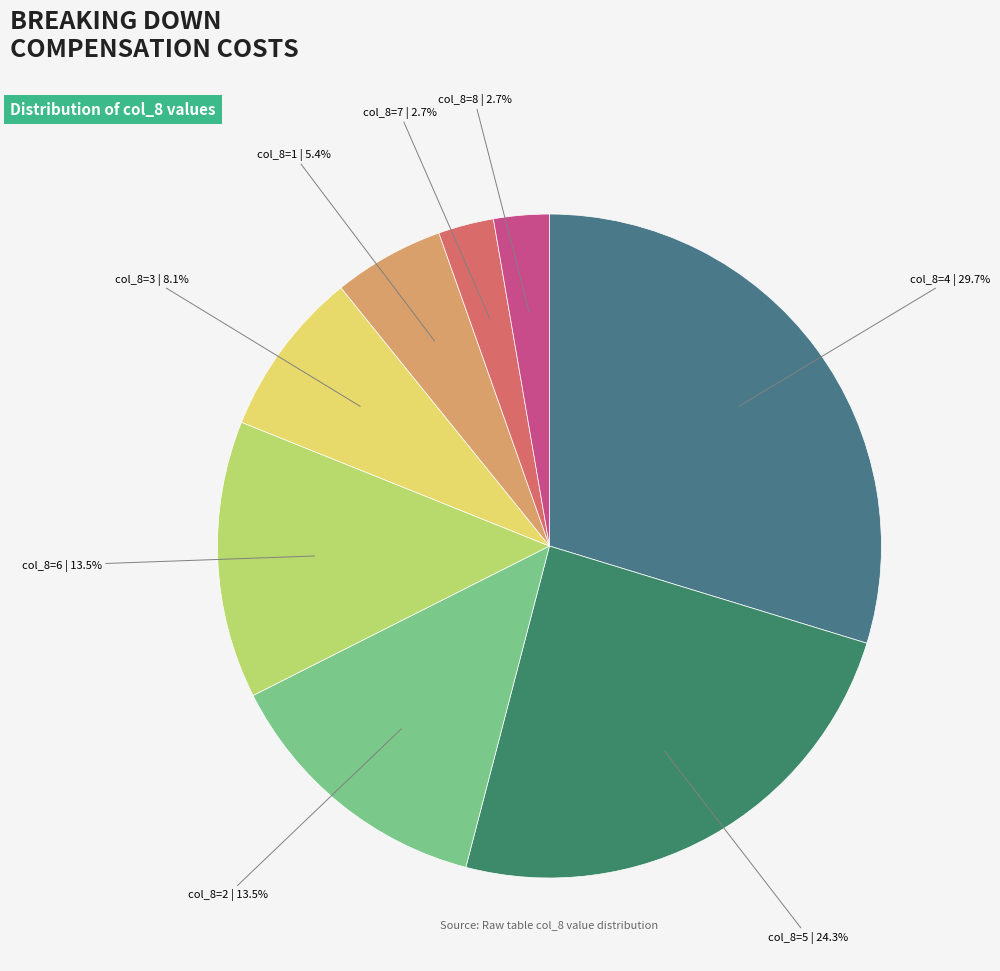

Which category has the biggest portion of the pie?

col_8=4